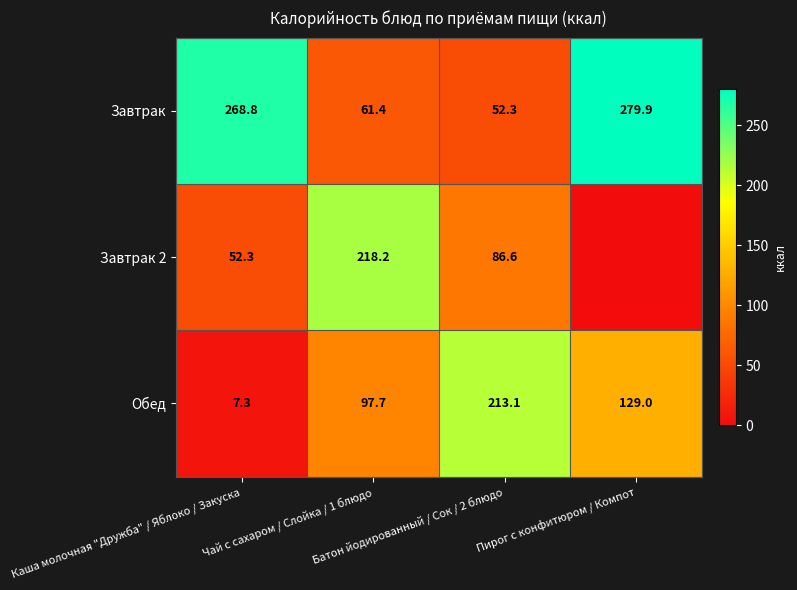

What is the total value across all series at Батон йодированный / Сок / 2 блюдо?

352.0